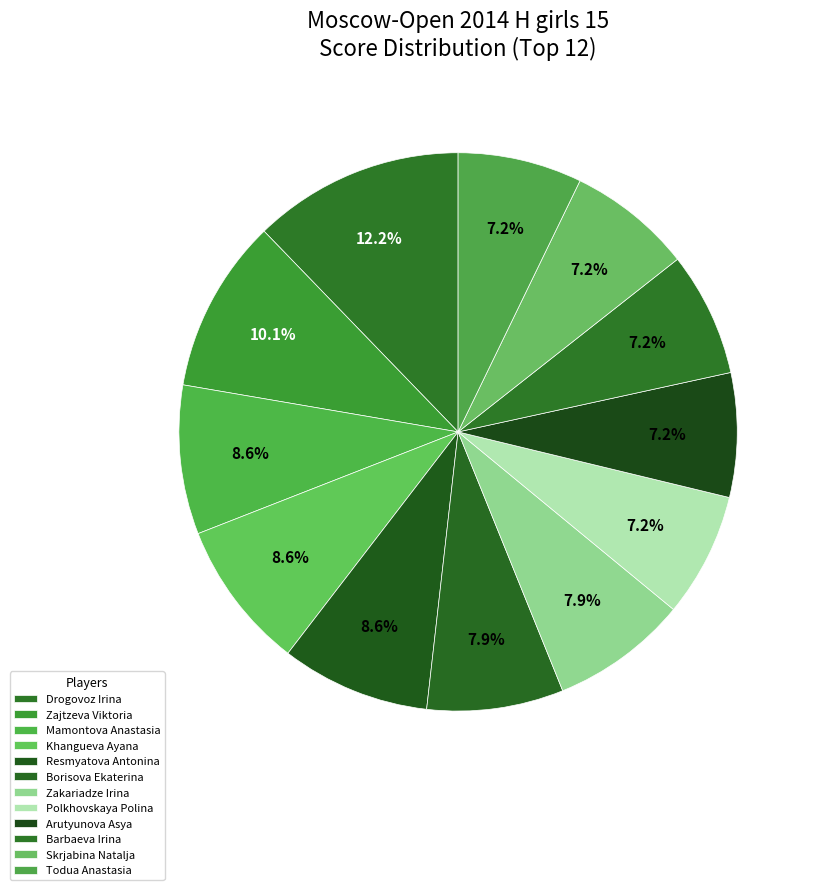

Rank the categories by value from lowest to highest.

Polkhovskaya Polina, Arutyunova Asya, Barbaeva Irina, Skrjabina Natalja, Todua Anastasia, Borisova Ekaterina, Zakariadze Irina, Mamontova Anastasia, Khangueva Ayana, Resmyatova Antonina, Zajtzeva Viktoria, Drogovoz Irina